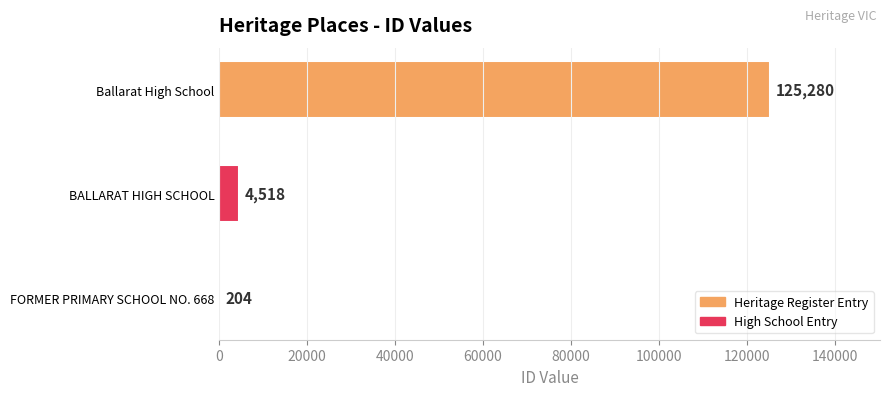

Is it true that the value at FORMER PRIMARY SCHOOL NO. 668 is 204?

True